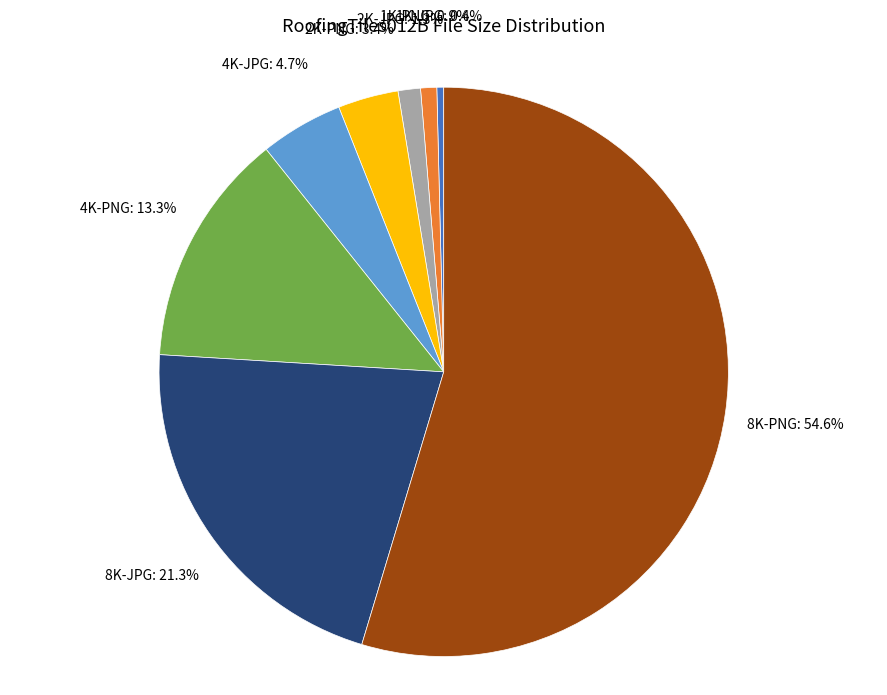

How many slices are in this pie chart?

8